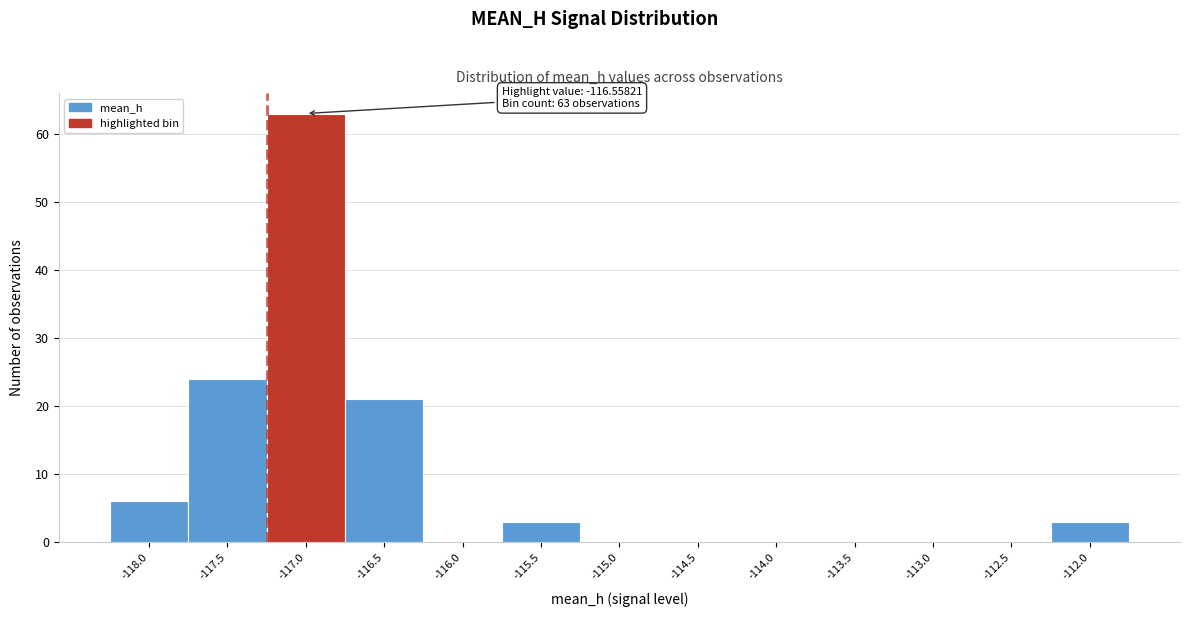

Reading left to right, list all the values displayed in this chart.

-118.0=6	-117.5=24	-117.0=63	-116.5=21	-116.0=0	-115.5=3	-115.0=0	-114.5=0	-114.0=0	-113.5=0	-113.0=0	-112.5=0	-112.0=3